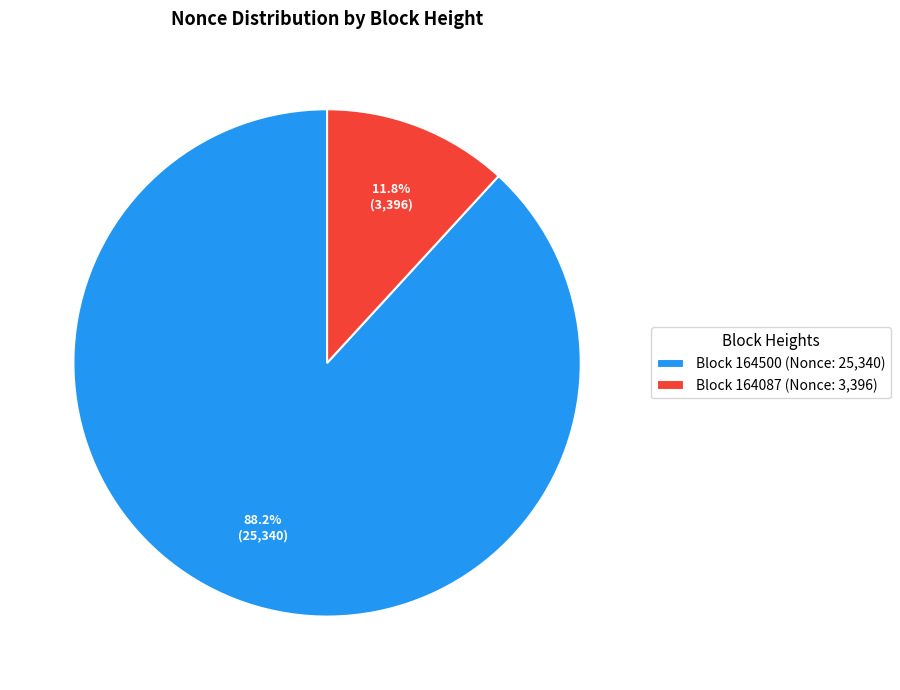

Which has a higher value, Block 164500 (Nonce: 25,340) or Block 164087 (Nonce: 3,396)?

Block 164500 (Nonce: 25,340)